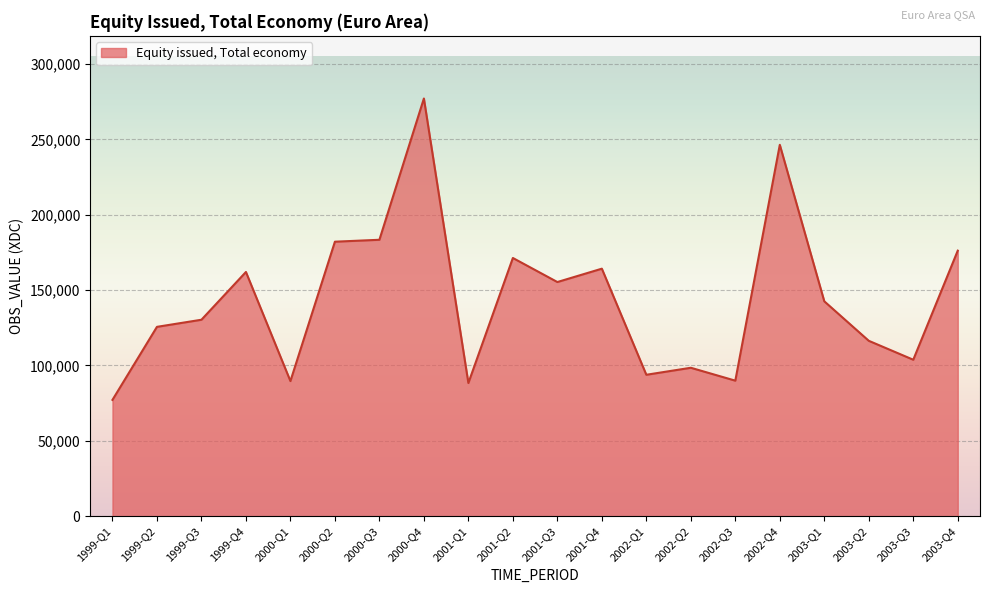

What is the difference between the maximum and minimum values?

200026.0